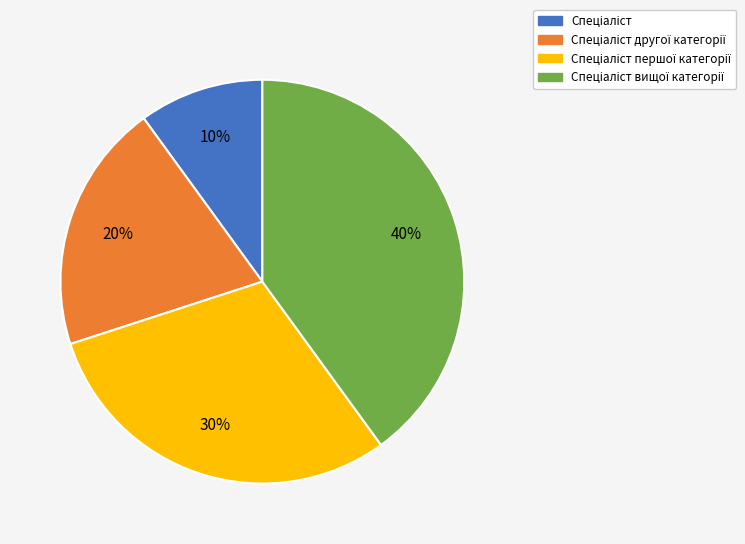

Is there a majority slice in this chart?

No